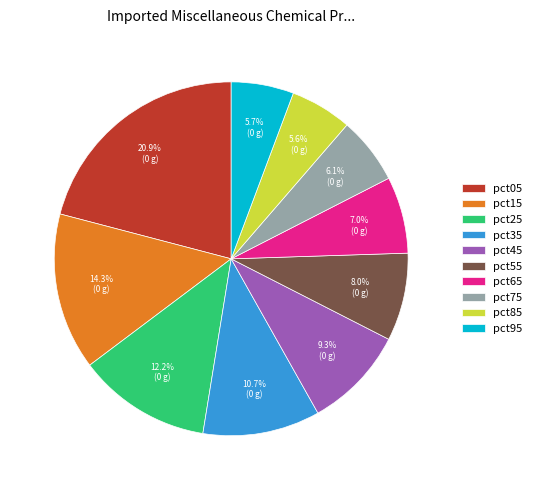

Is it true that pct95 is 1% of the pie?

False